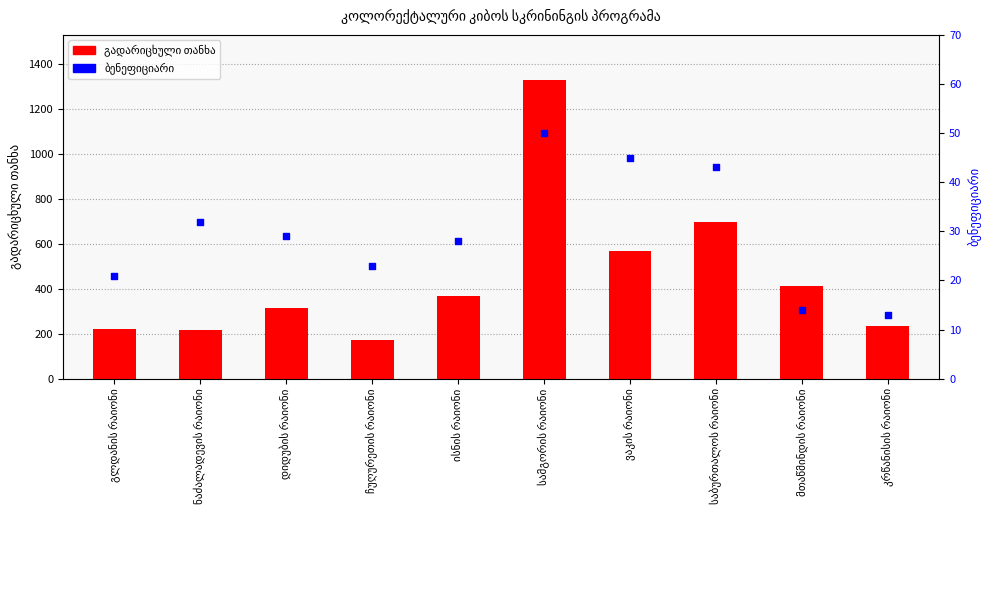

Is the value of ბენეფიციარი at ვაკის რაიონი greater than the value of გადარიცხული თანხა at საბურთალოს რაიონი?

No